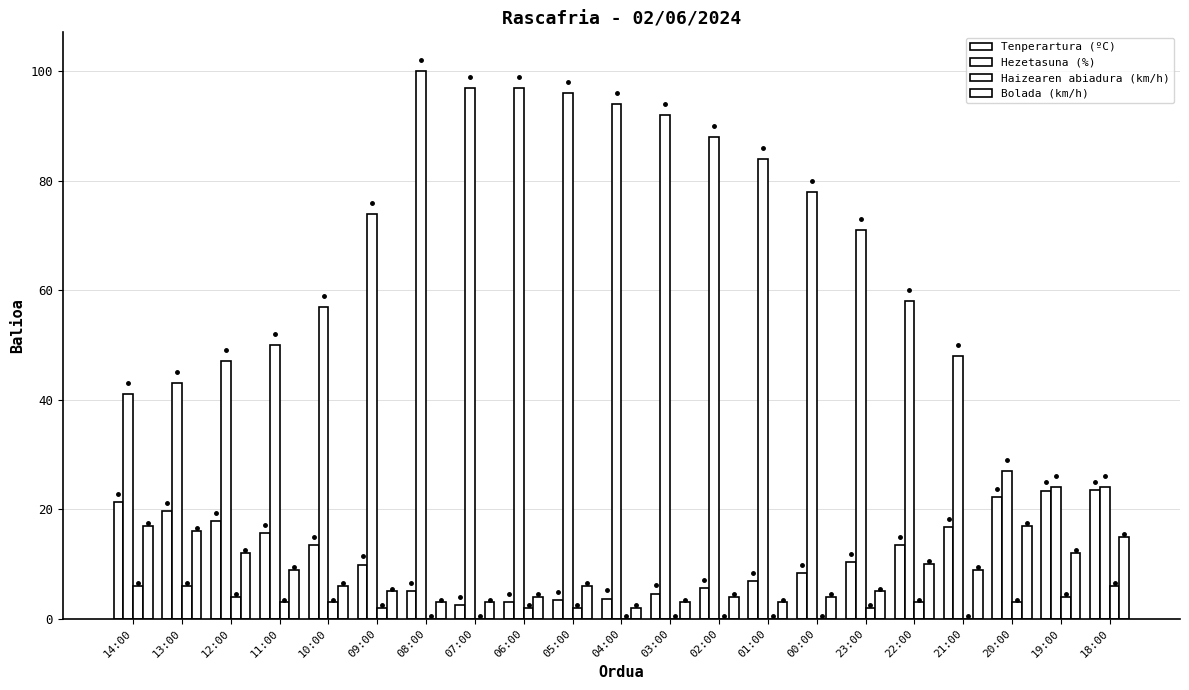

The Haizearen abiadura (km/h) series shows 1.0 at 23:00. True or false?

False